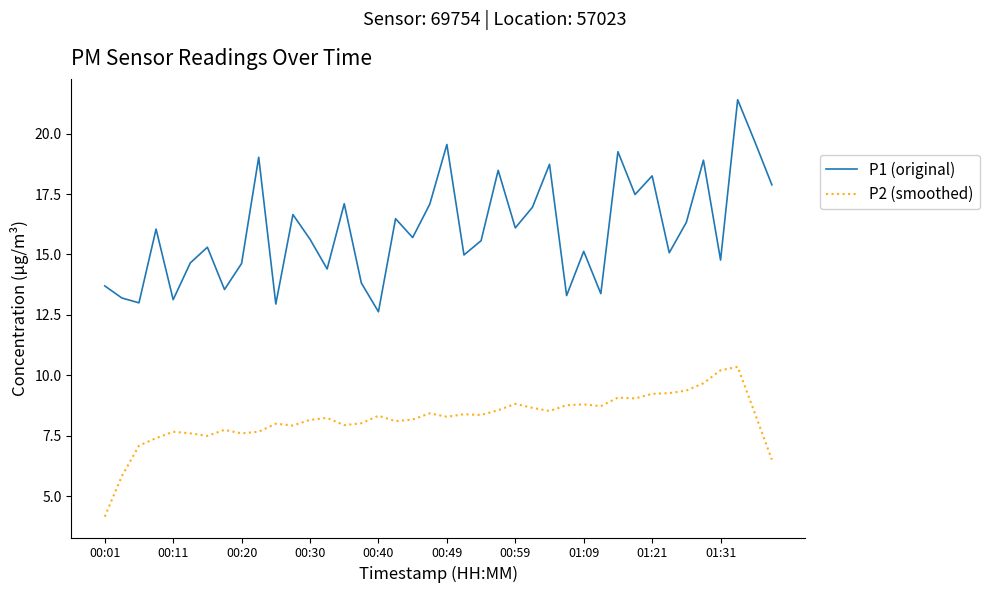

Rank the series by their maximum value, from lowest to highest.

P2 (smoothed), P1 (original)